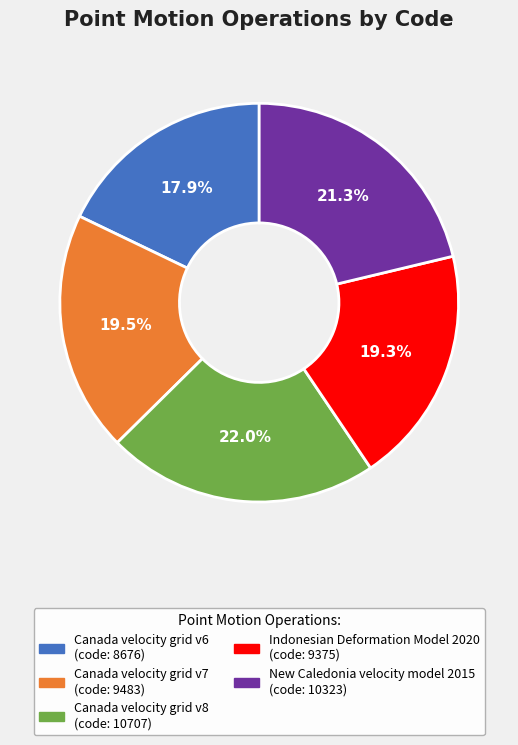

Approximately how many times larger is the value at Indonesian Deformation Model 2020 compared to Canada velocity grid v8?

0.9